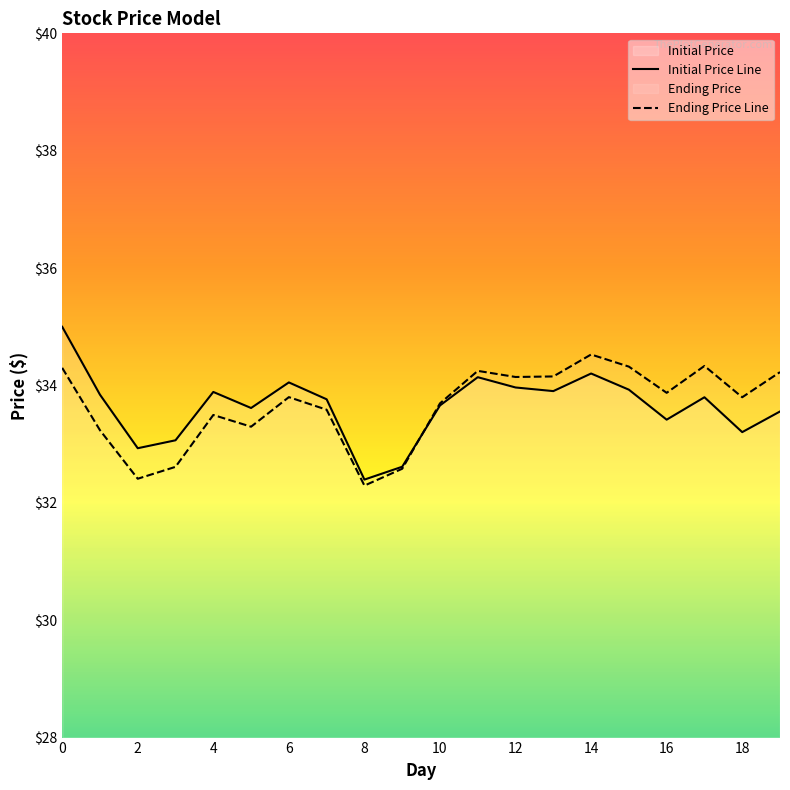

The value of Initial Price Line at 12 is 7.0. True or false?

False